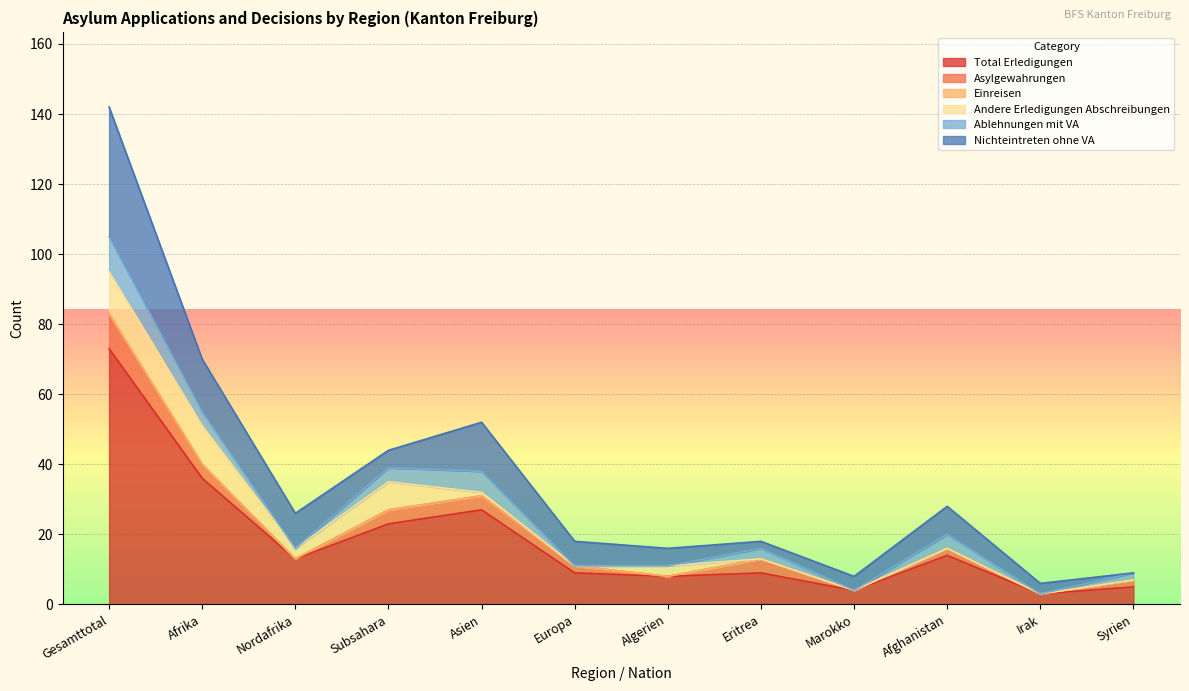

True or false: Asylgewahrungen has more than 2 points higher than both neighbors.

False